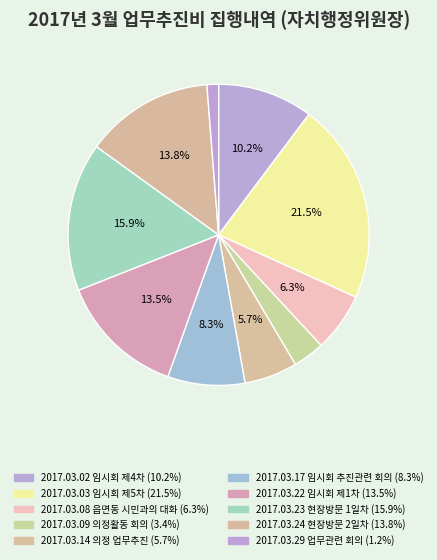

To the nearest percent, what is the difference between the largest and smallest slice percentages?

20%